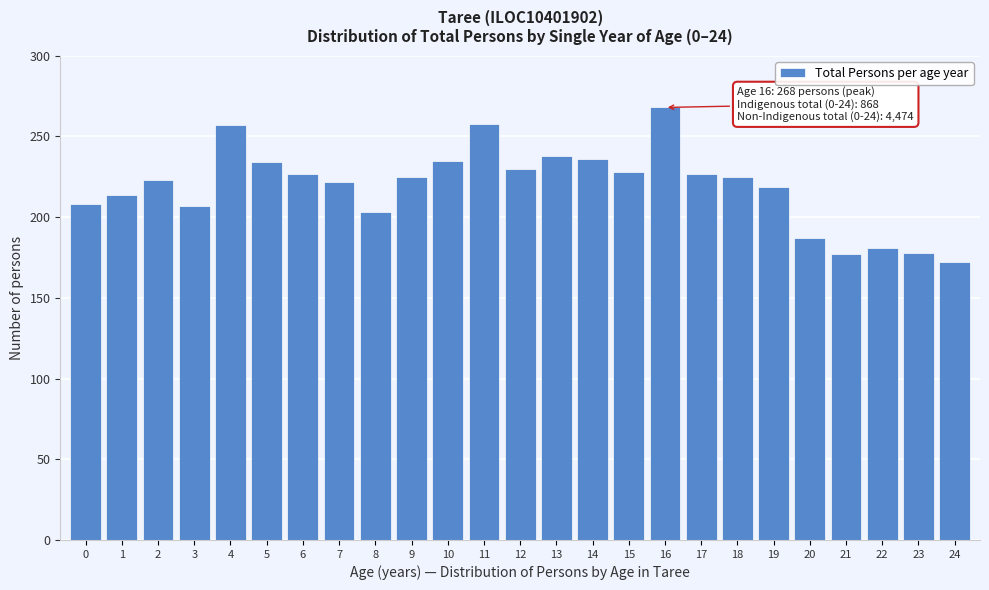

Read the value at 14, to the nearest 5.

235